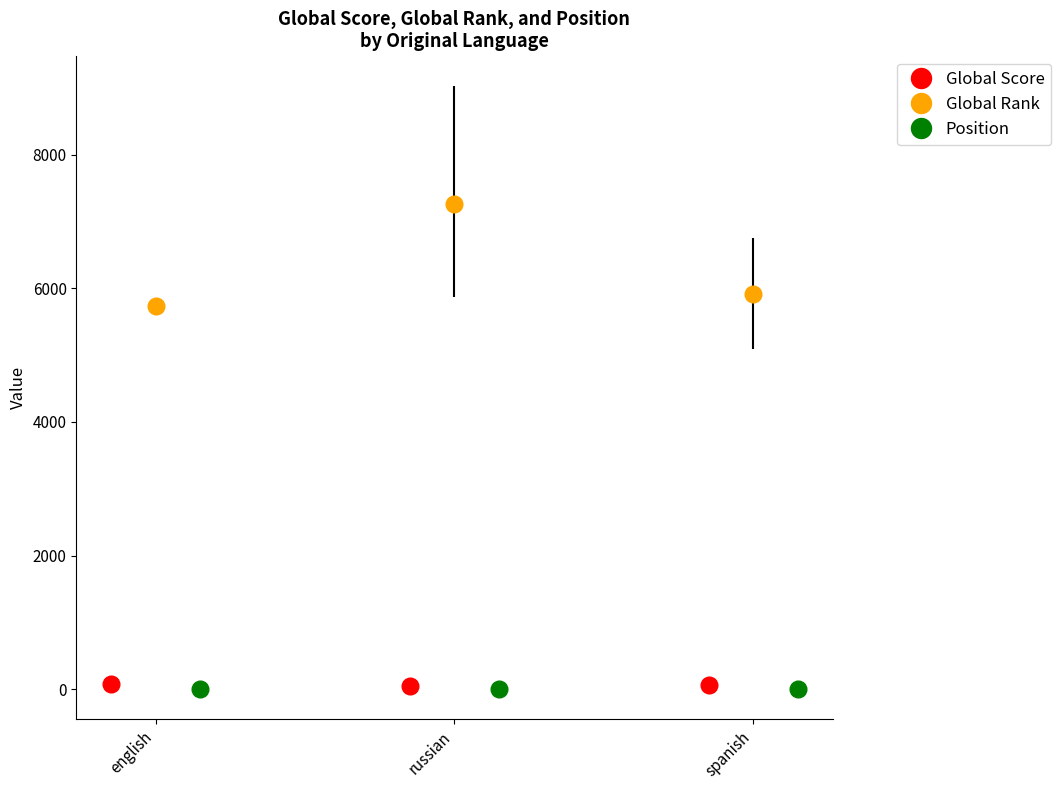

Which series has the widest spread of values?

Global Rank